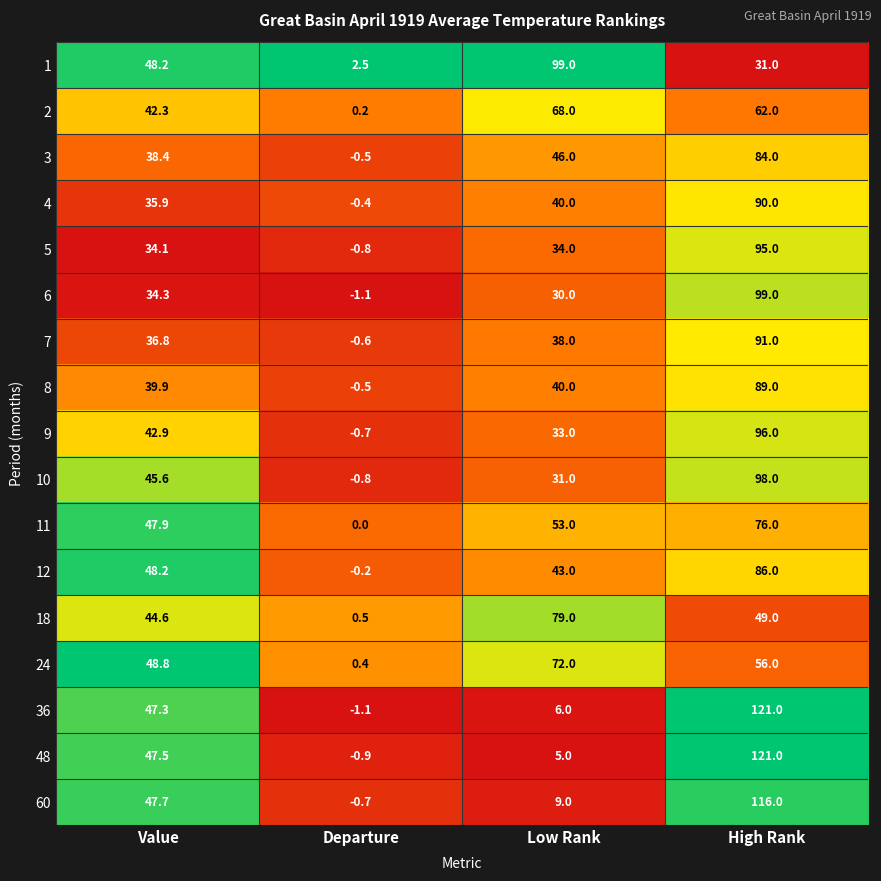

Rank the categories by 7 value from highest to lowest.

High Rank, Low Rank, Value, Departure